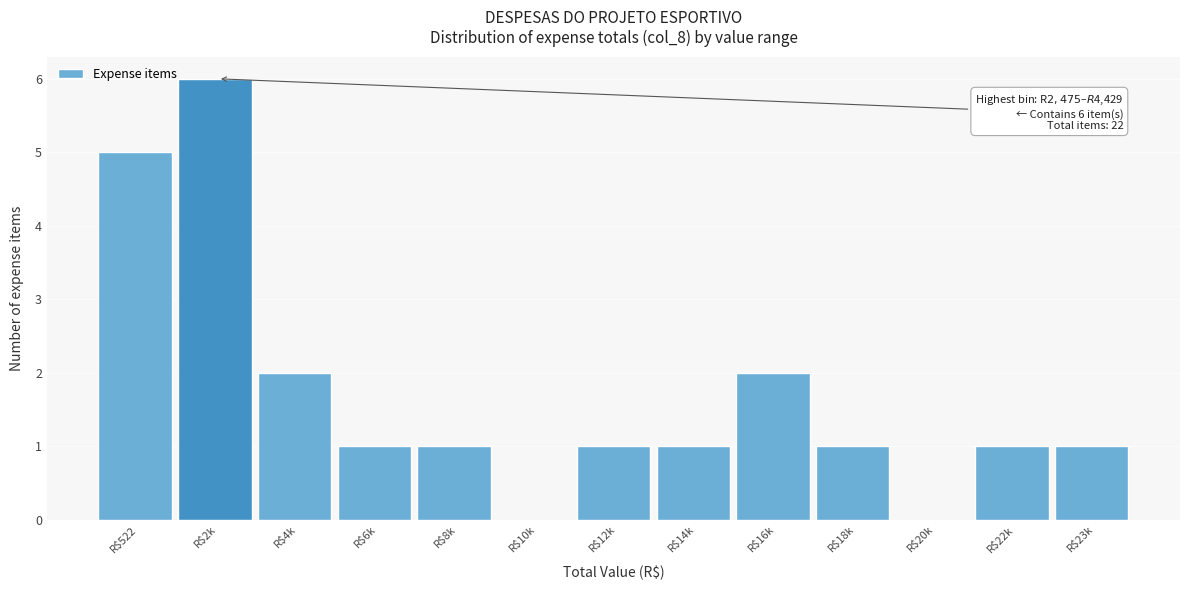

What is the sum of all values?

22